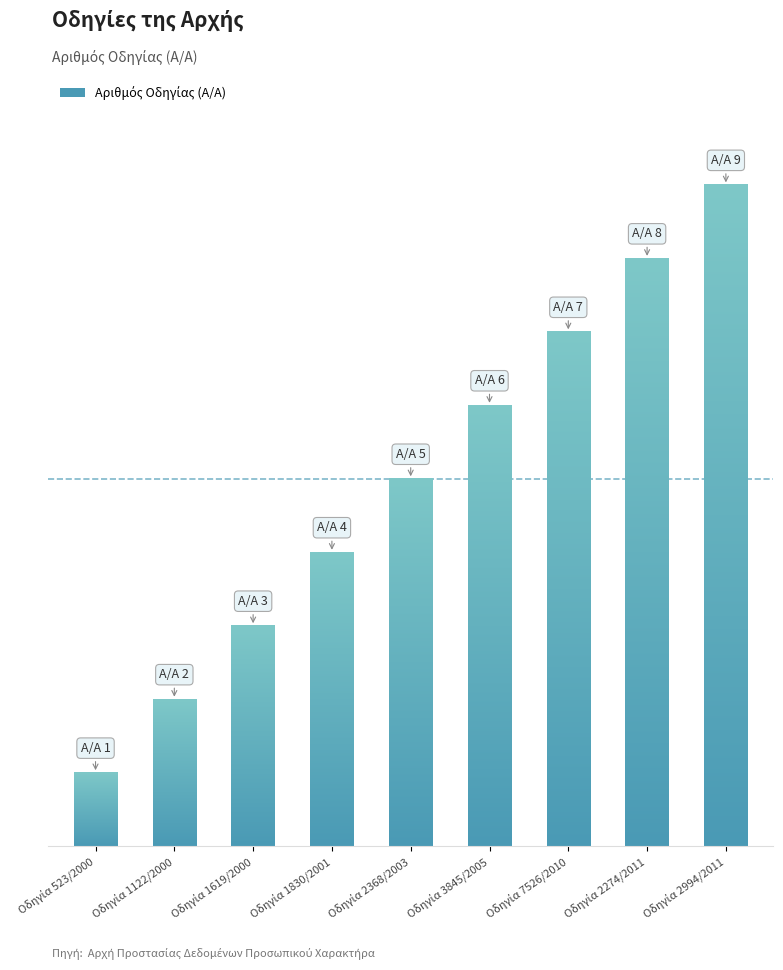

Reading left to right, extract all data points from this chart.

1	2	3	4	5	6	7	8	9